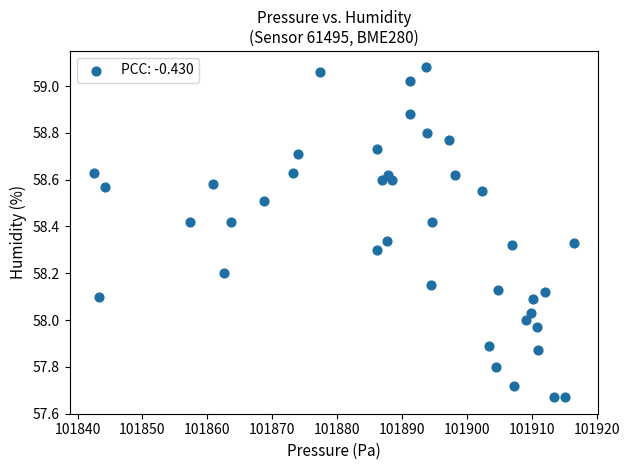

What is the range of X values (max minus min)?

74.0